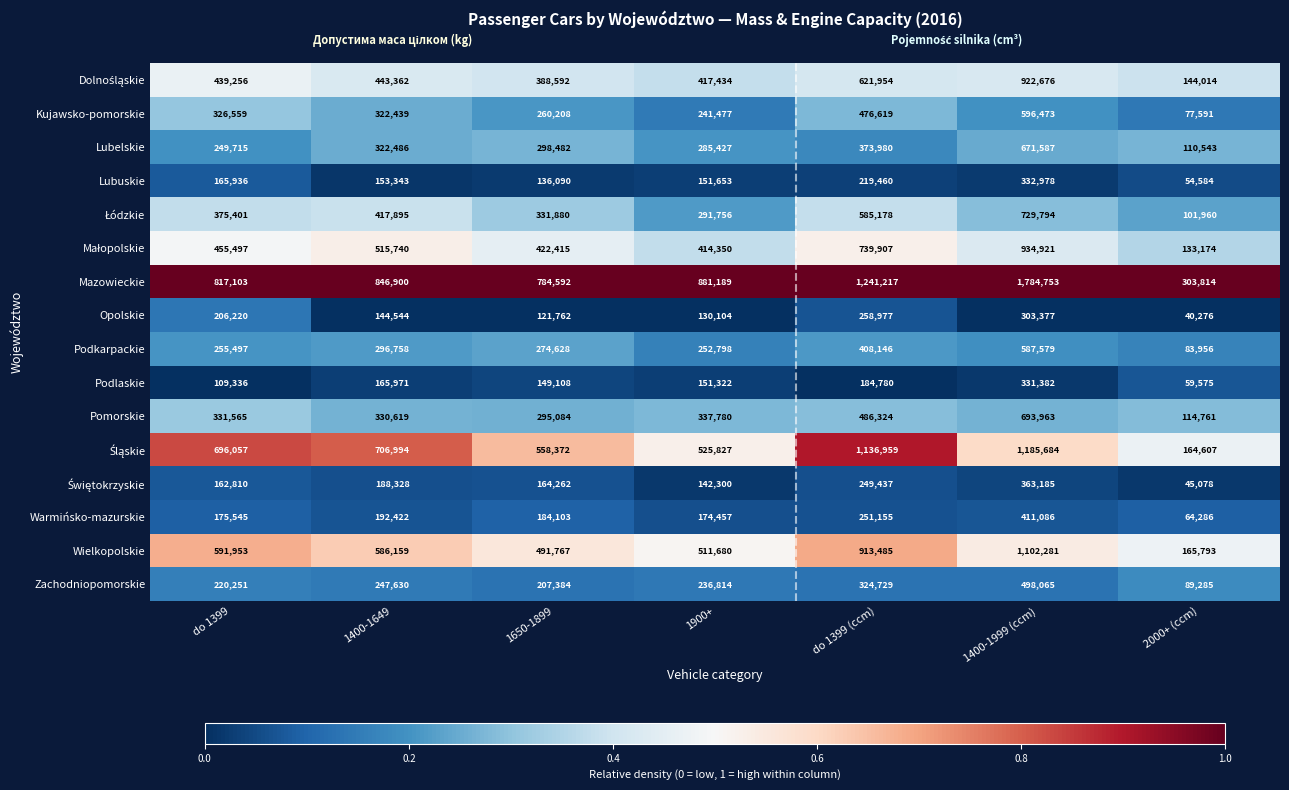

Rank the categories by Opolskie value from lowest to highest.

2000+ (ccm), 1650-1899, 1900+, 1400-1649, do 1399, do 1399 (ccm), 1400-1999 (ccm)